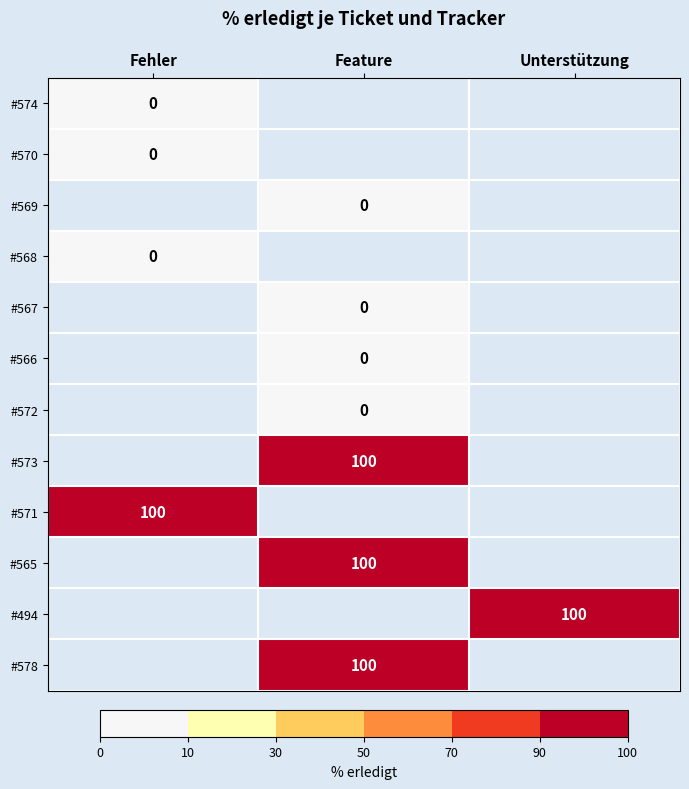

The #573 series shows 100 at Feature. True or false?

True